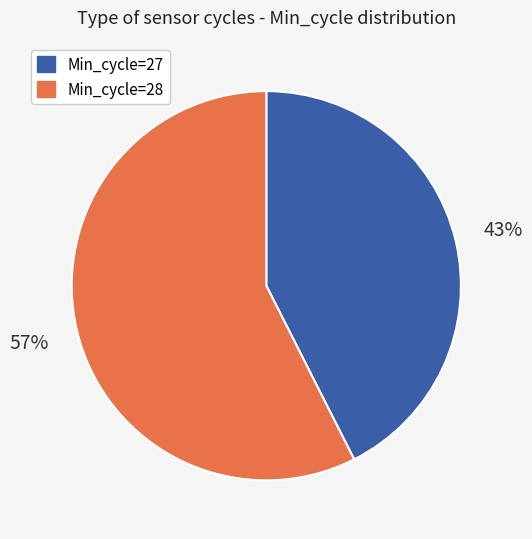

Combined, do Min_cycle=28 and Min_cycle=27 account for over 50%?

Yes